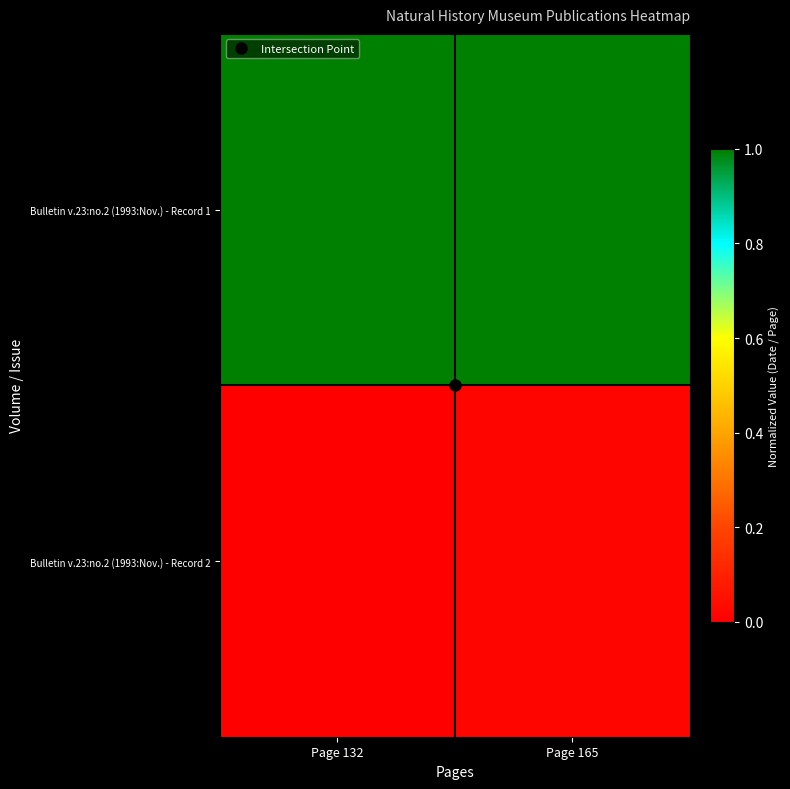

At how many categories does at least one series exceed 0?

2